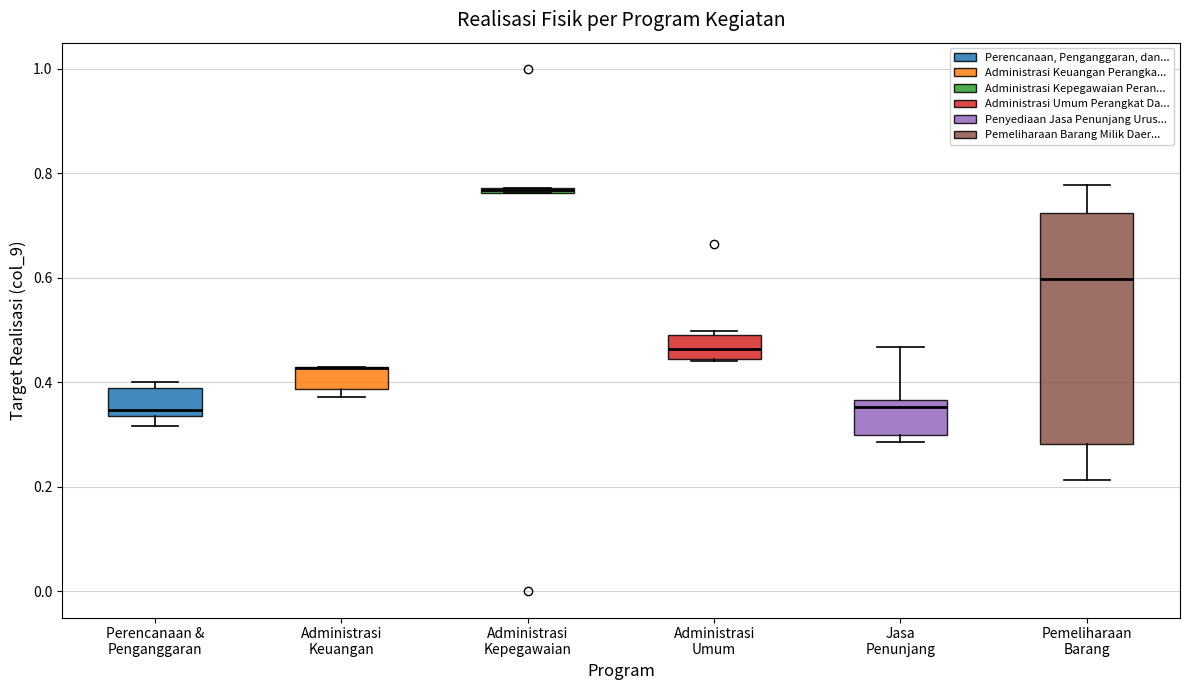

Comparing the boxes themselves (not the whiskers), which one is the tallest?

Pemeliharaan Barang